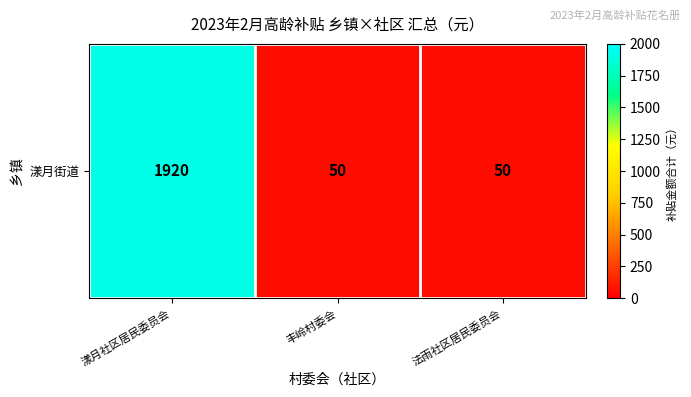

Is it true that the value at 丰岭村委会 is 71?

False